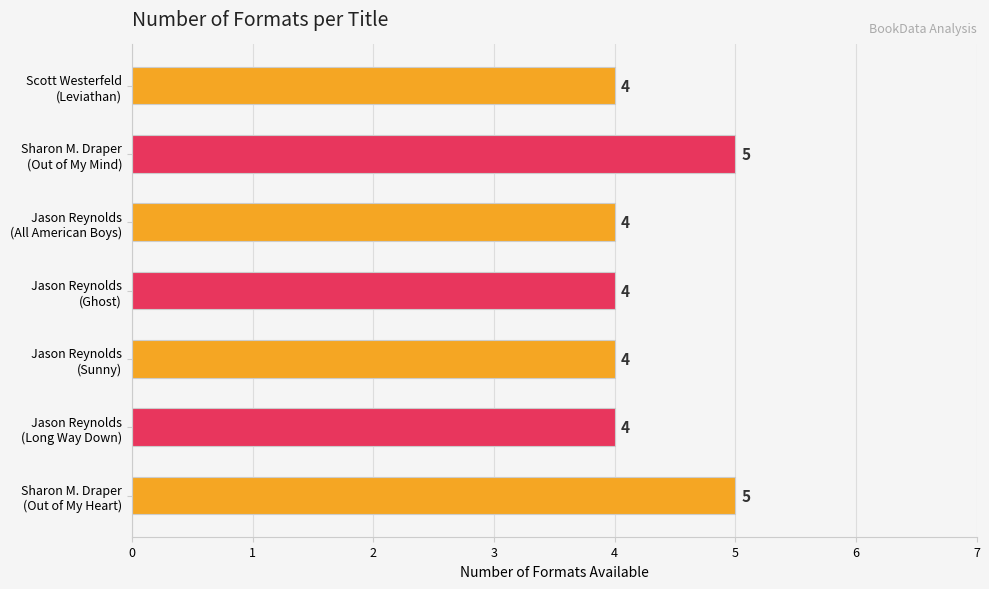

What is the smallest value displayed?

4